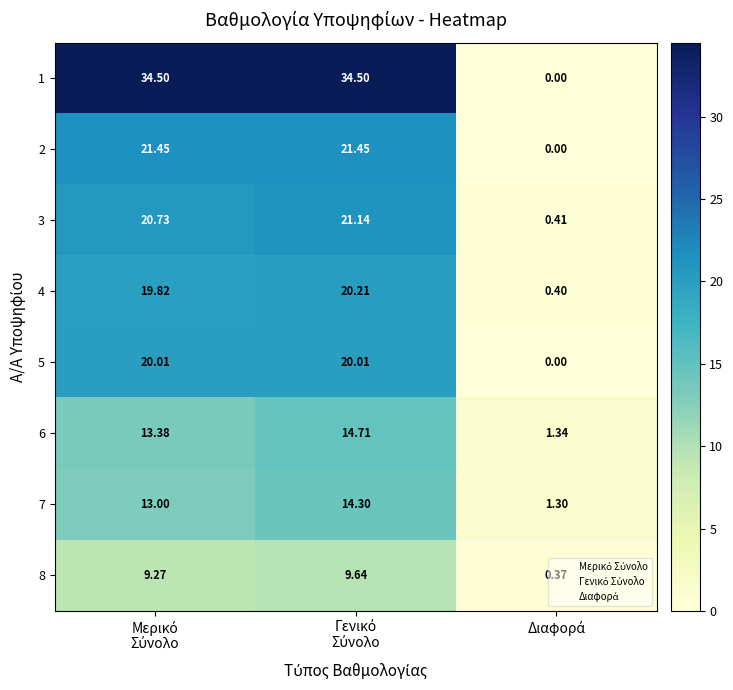

Count the number of data series in this chart.

8